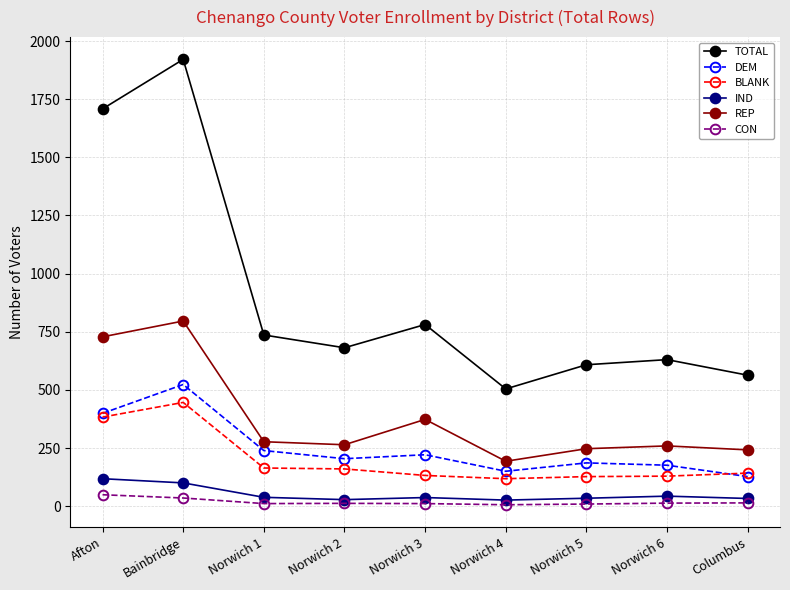

At which category does REP reach its first local peak?

Bainbridge